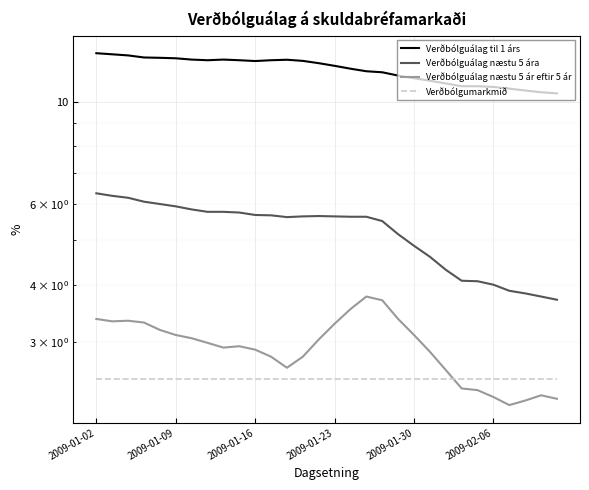

How many lines are shown in the chart?

4